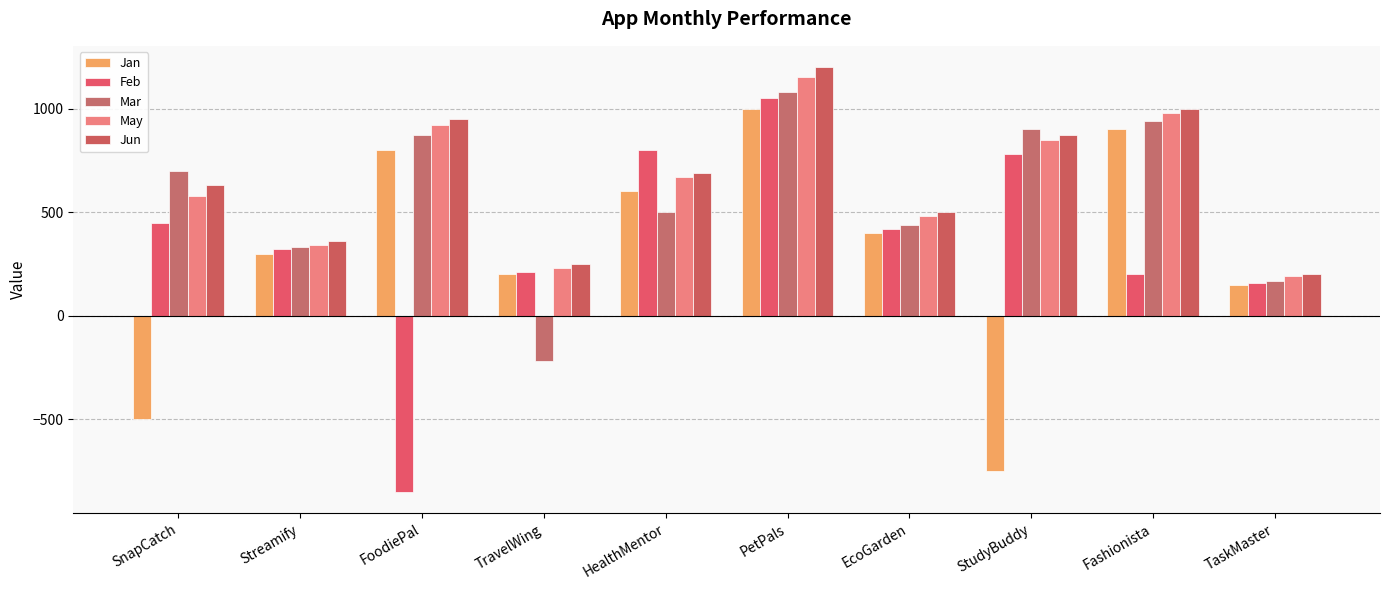

The Mar series shows 1220 at SnapCatch. True or false?

False